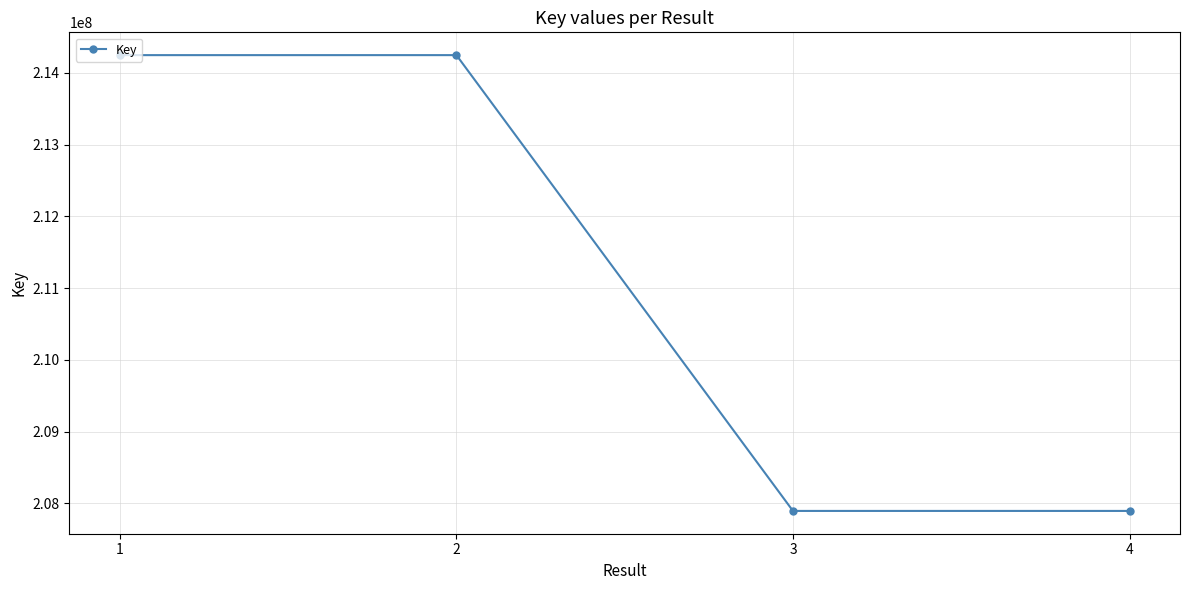

What is the ratio of the value at 4 to the value at 1?

1.0